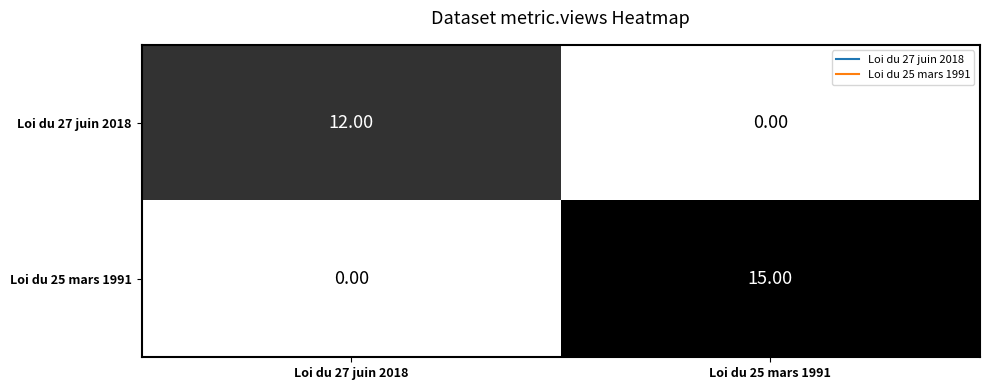

List the series in order of their overall mean, lowest first.

Loi du 27 juin 2018, Loi du 25 mars 1991